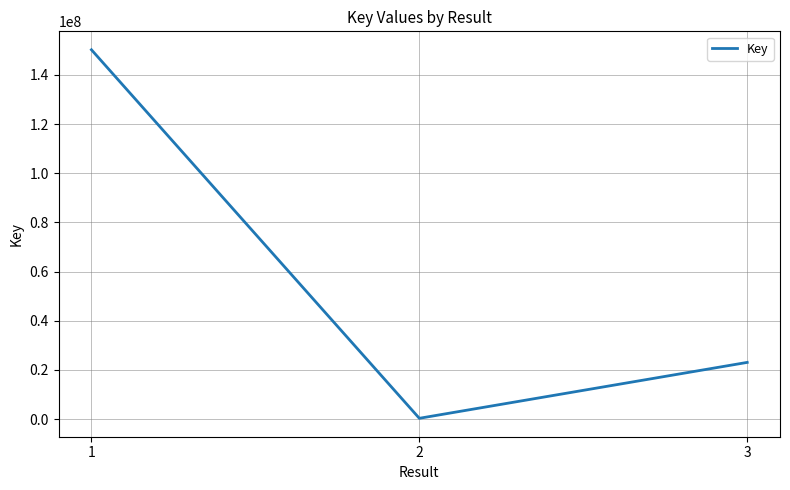

Count the values in the range 331917 to 150253441.

3